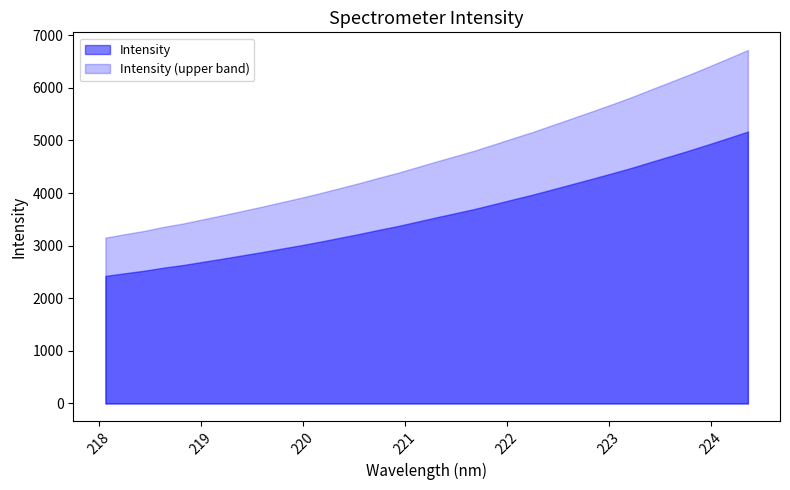

What is the difference between the maximum and second lowest values?

2692.7